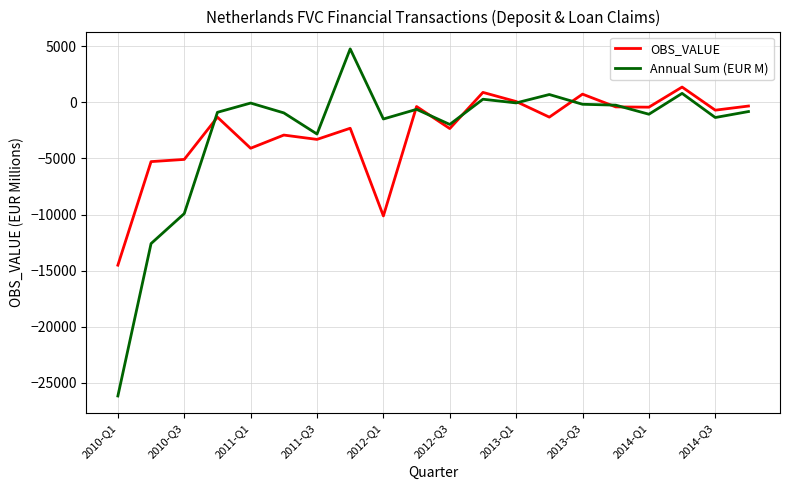

At how many categories does at least one series exceed 248?

5